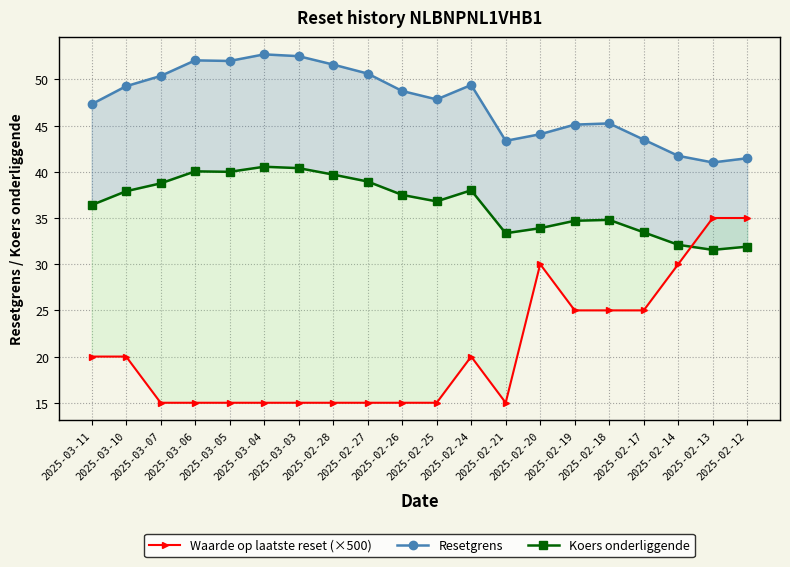

What is the label of the 10th point from the left?

2025-02-26